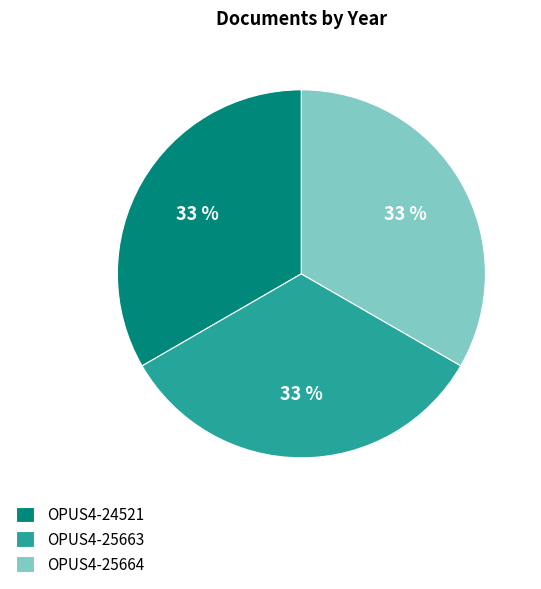

Is there a majority slice in this chart?

No